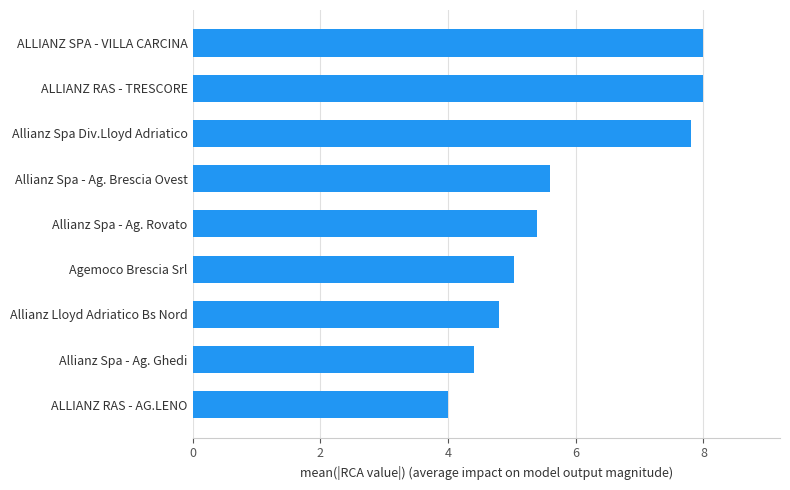

What is the minimum value shown in the chart?

4.0